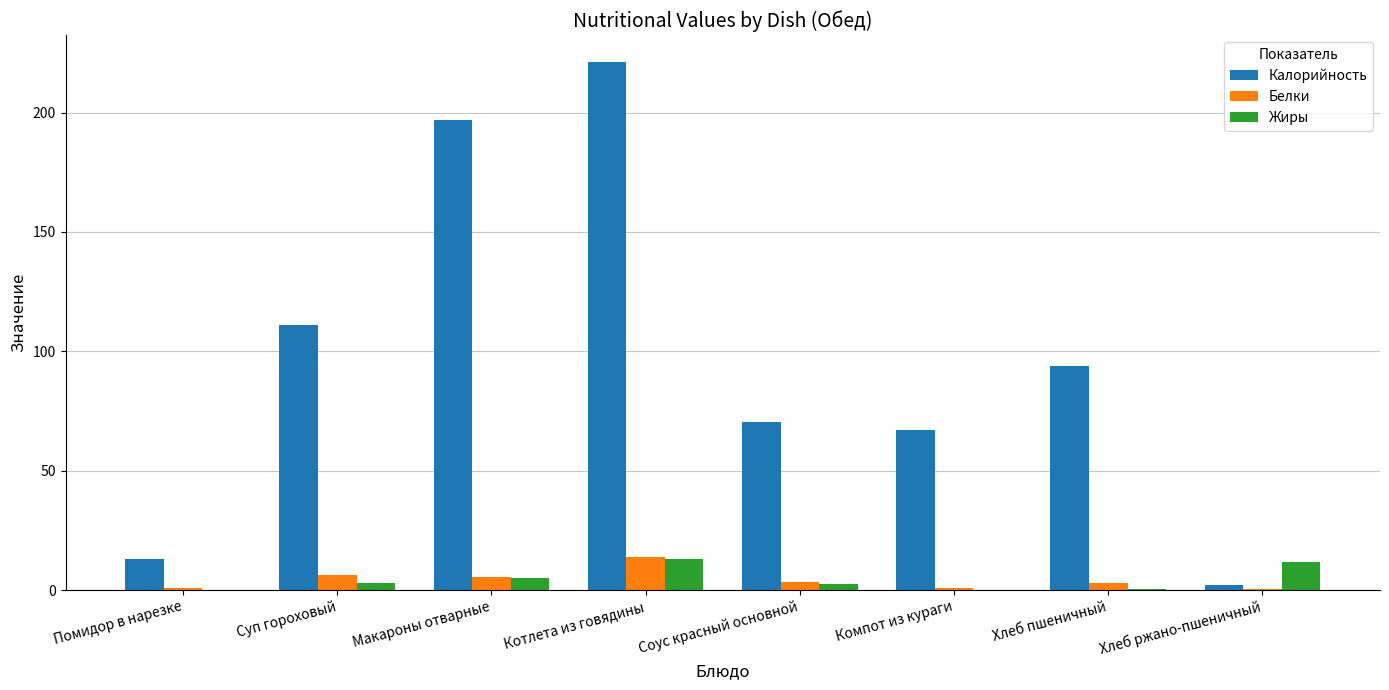

What is the maximum value for Белки?

13.7